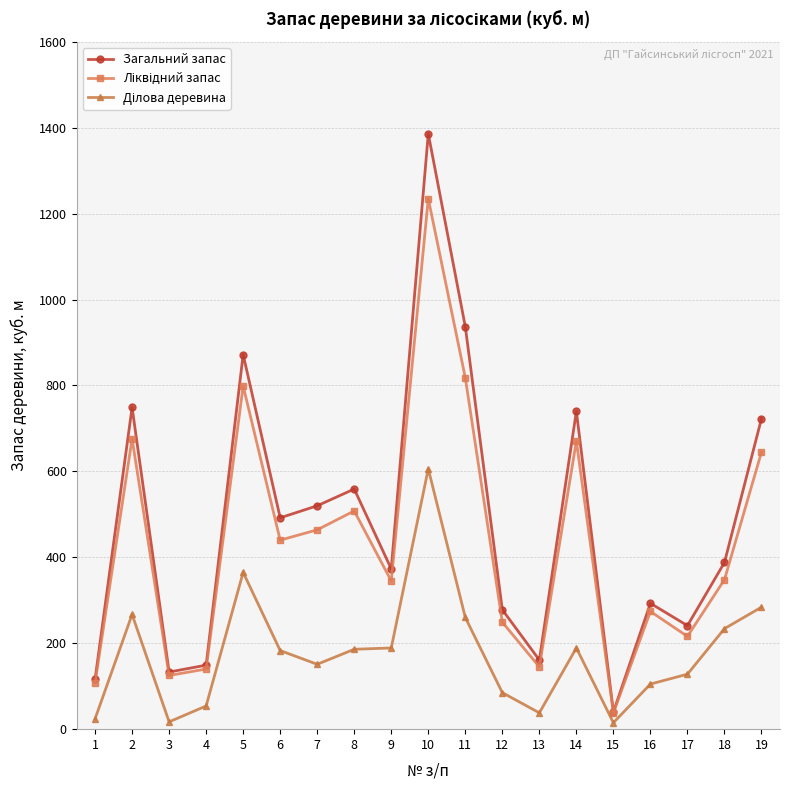

How many distinct data groups are displayed?

3